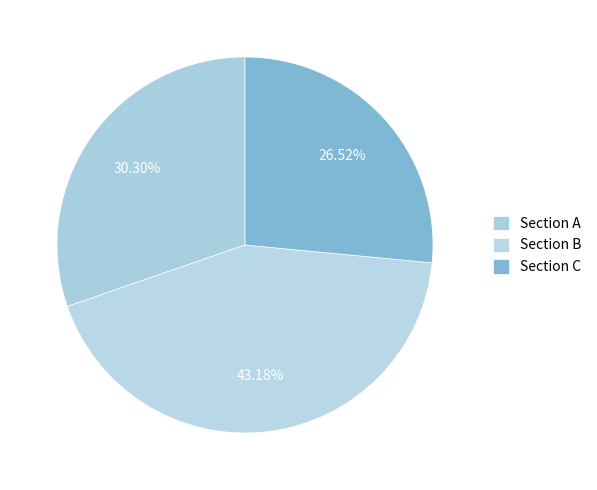

How many slices are in this pie chart?

3